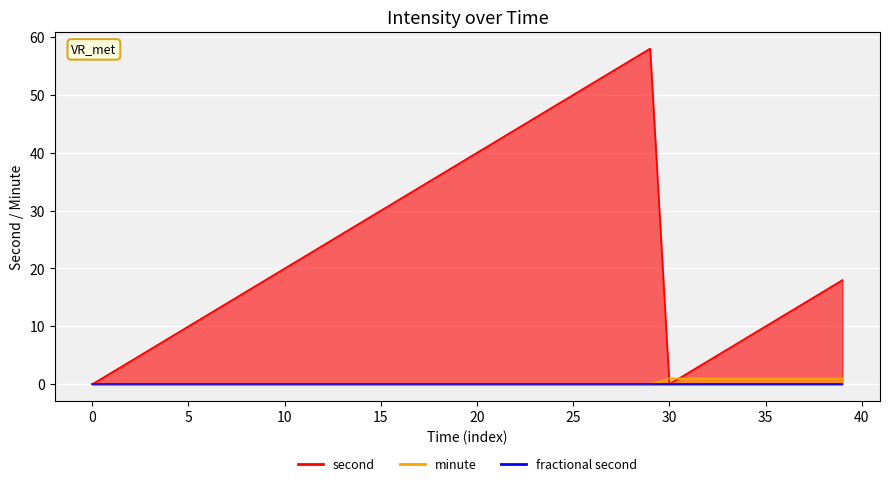

What is the value of the second point at the 25th from the left?

48